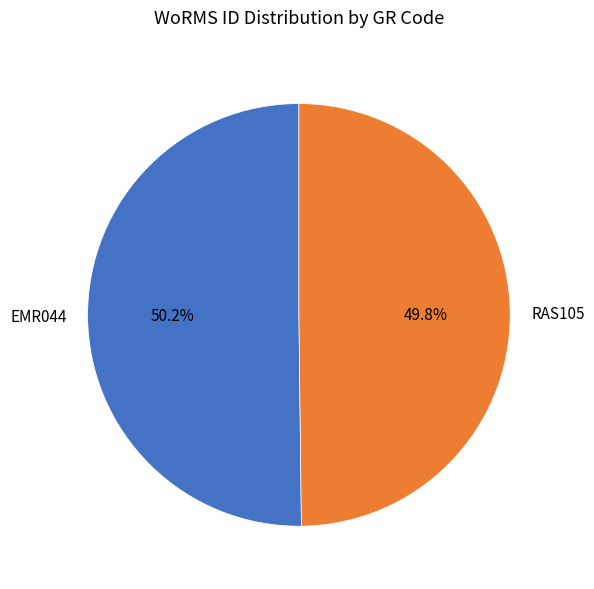

To the nearest percent, what is the average slice percentage?

50%